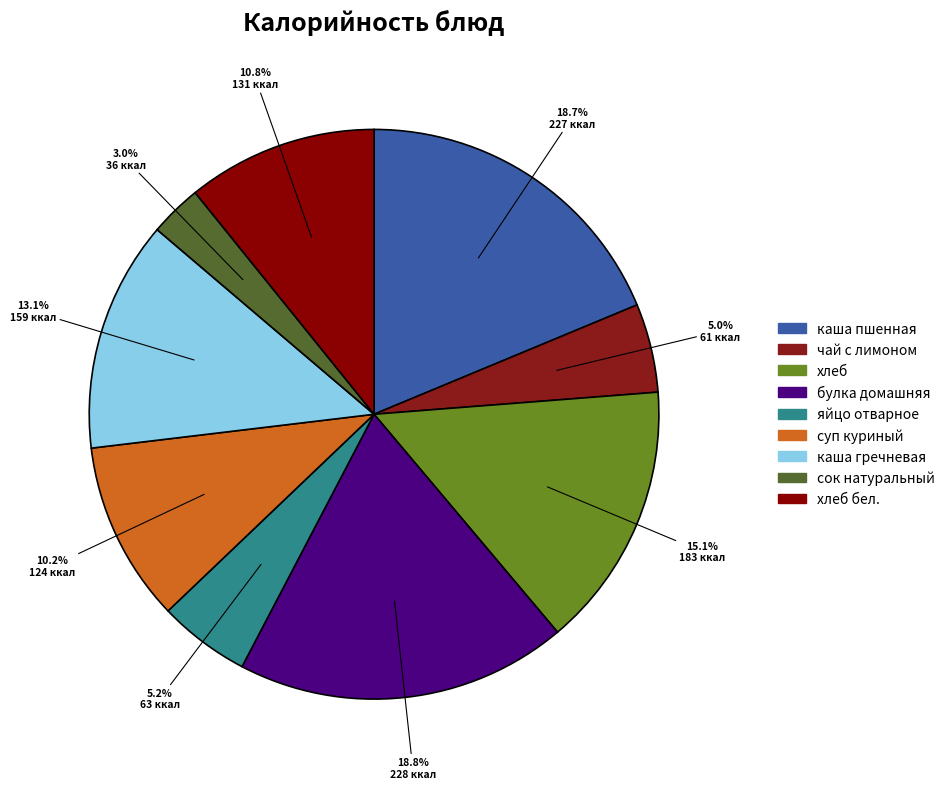

To the nearest percent, what is the average slice percentage?

11%